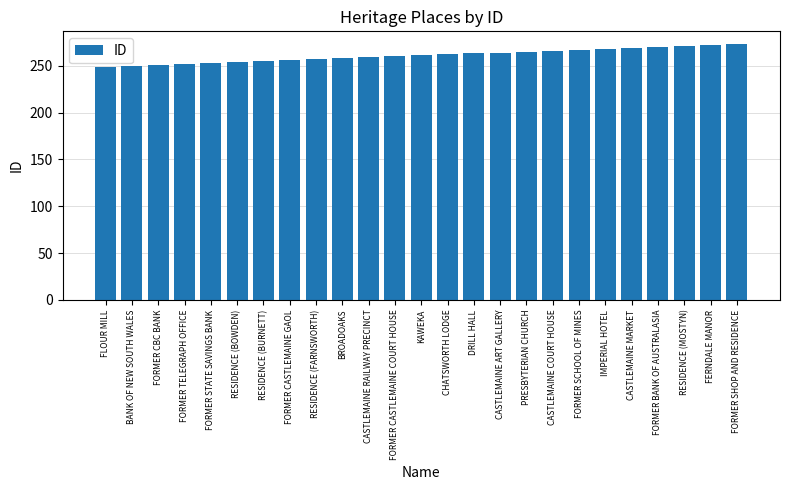

Read the value at CASTLEMAINE RAILWAY PRECINCT.

259